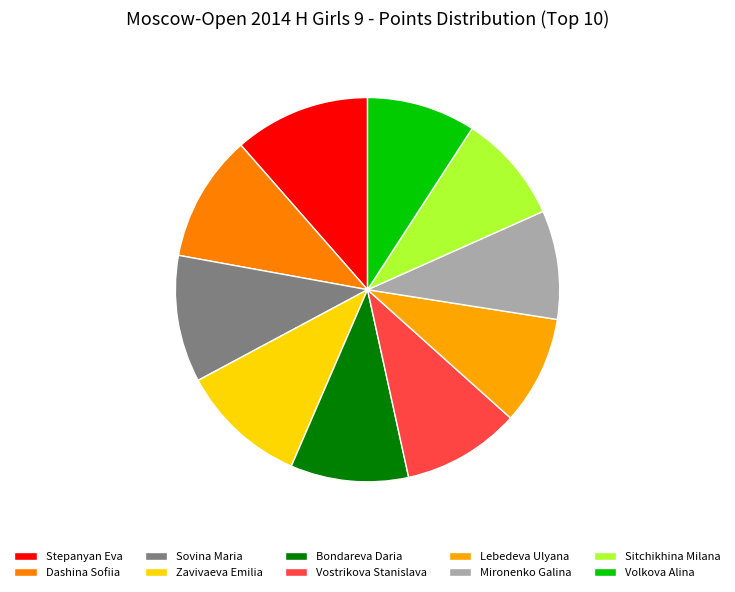

Which has a higher value, Zavivaeva Emilia or Volkova Alina?

Zavivaeva Emilia